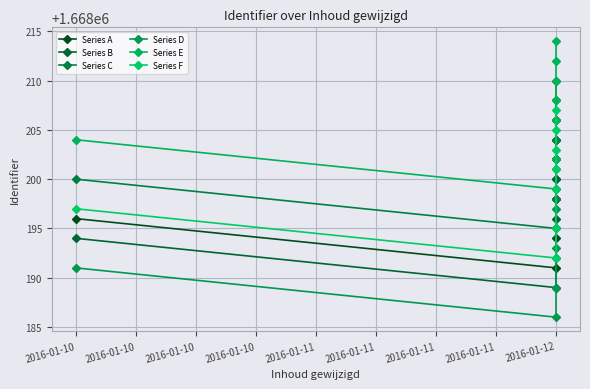

What is the difference between the Series E values at 2016-01-12 and 2016-01-12?

2